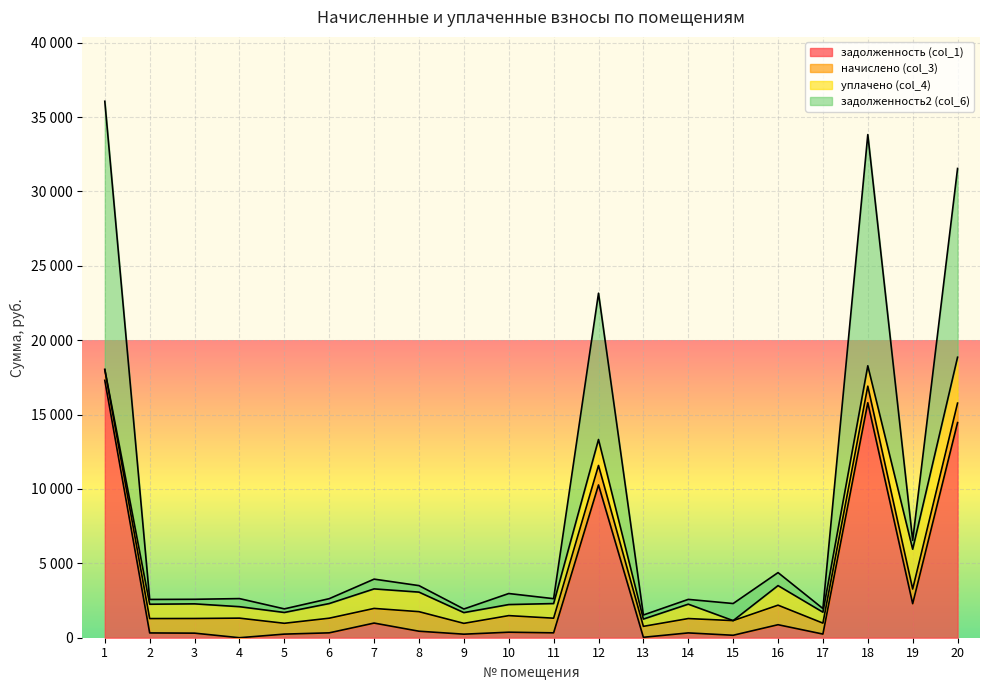

The value of задолженность2 (col_6) at 2 is 1751.9. True or false?

False